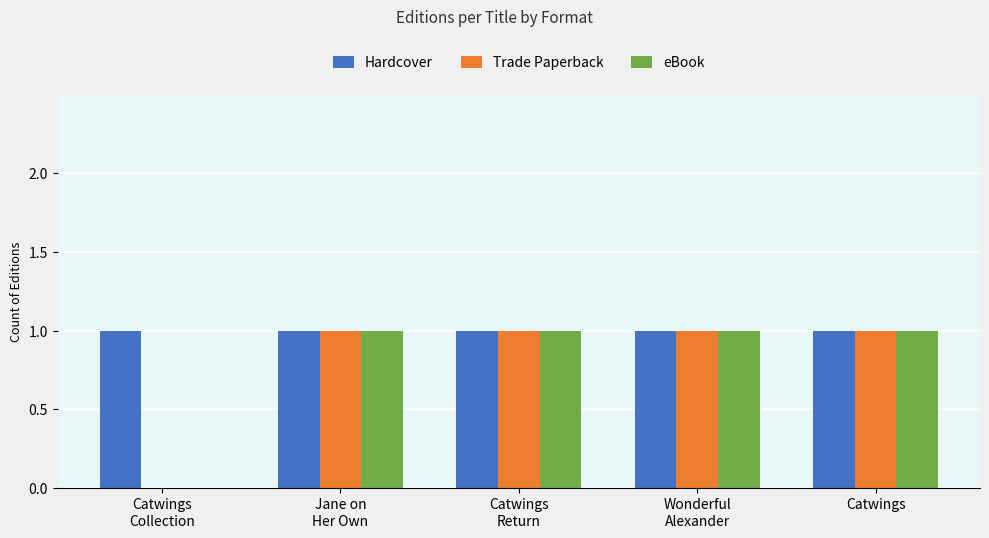

What is the total value across all series at Catwings?

3